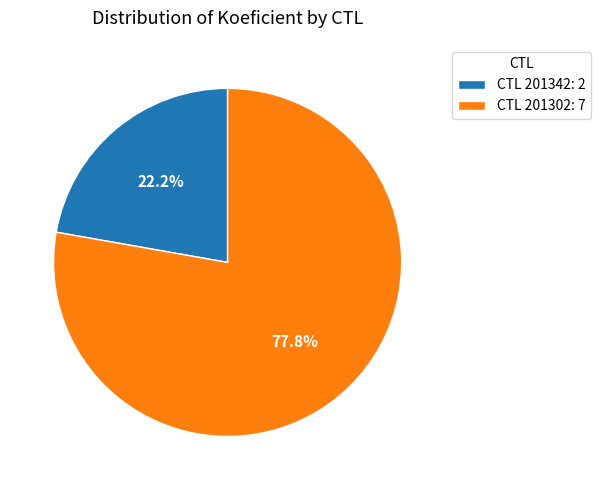

How many slices are in this pie chart?

2